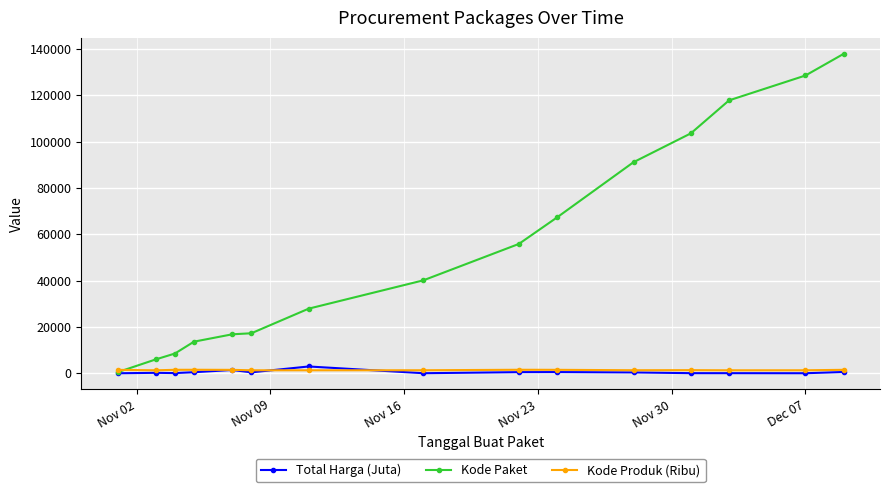

Which series has the largest total across all categories?

Kode Paket